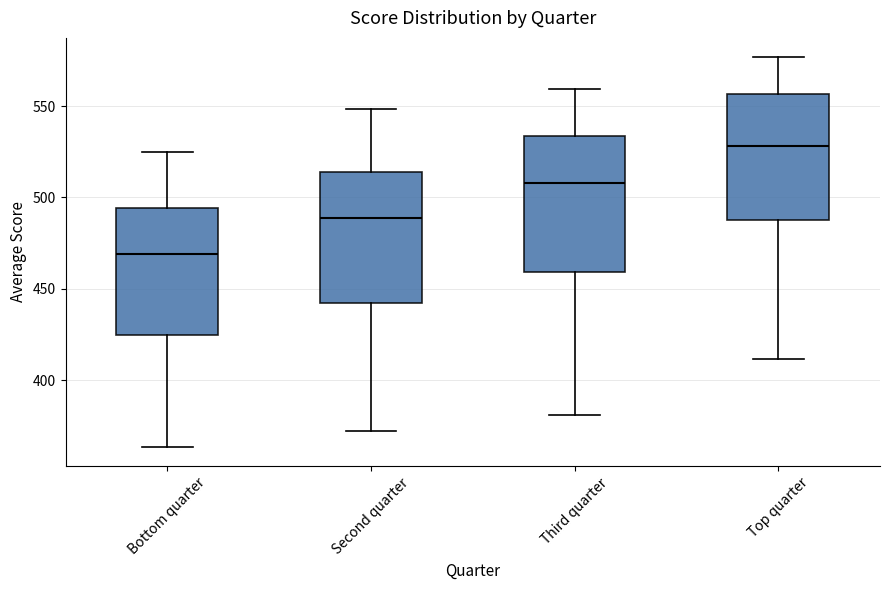

Reading left to right, read every box against the y-axis: the position of its median line, the range the box covers, and the ends of its whiskers. The values are not printed on the chart, so give them approximately, as read against the axis.

Bottom quarter: median 470, box 425 to 495, whiskers 365 to 525
Second quarter: median 490, box 440 to 515, whiskers 370 to 550
Third quarter: median 510, box 460 to 535, whiskers 380 to 560
Top quarter: median 530, box 490 to 555, whiskers 410 to 575